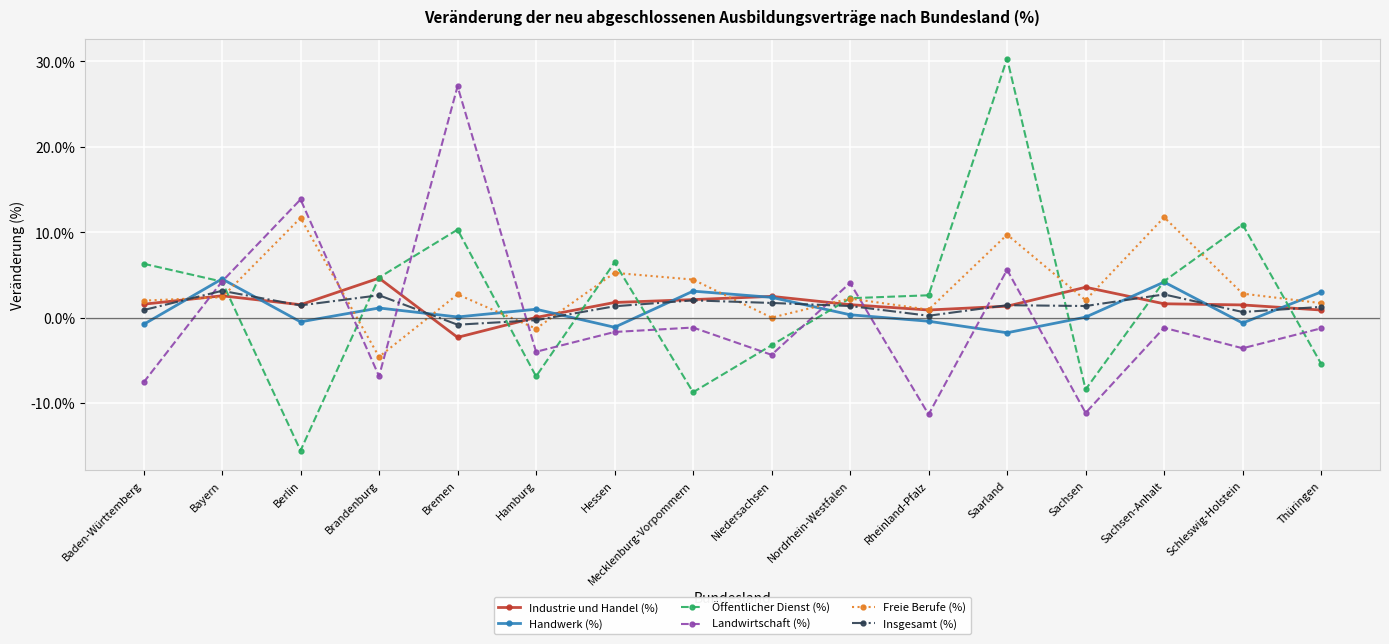

At which category does the chart reach its minimum across all series?

Berlin